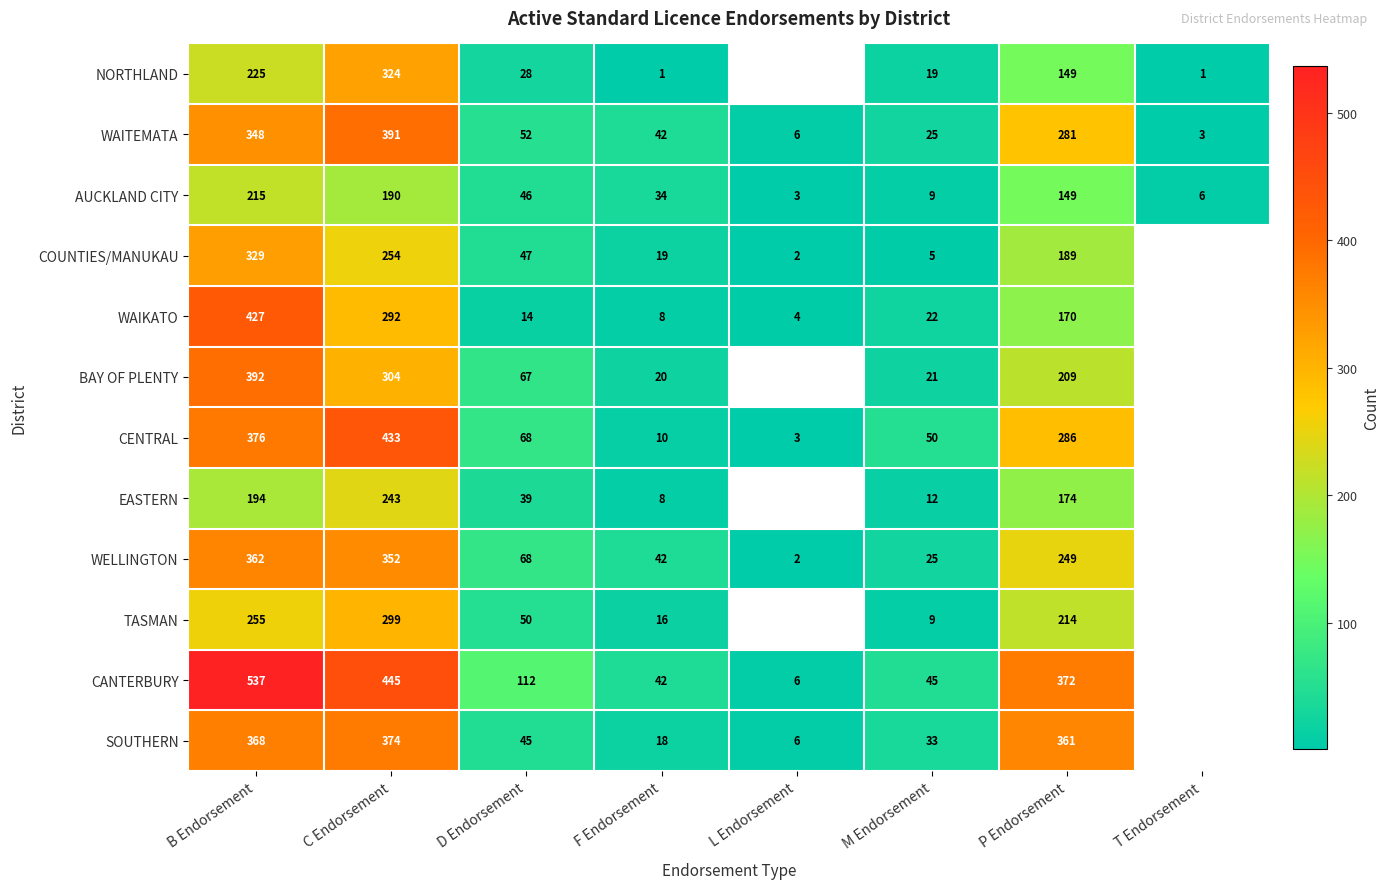

Is it true that WAITEMATA equals 74 at P Endorsement?

False